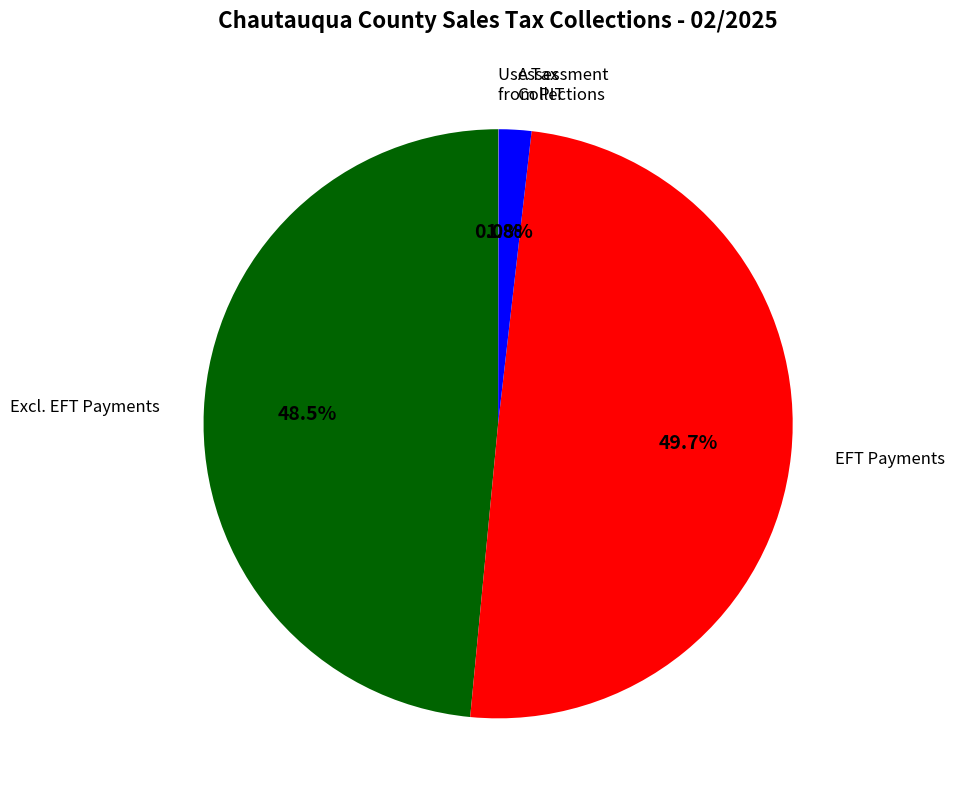

What is the total percentage of Excl. EFT Payments and Assessment Collections?

50.3%